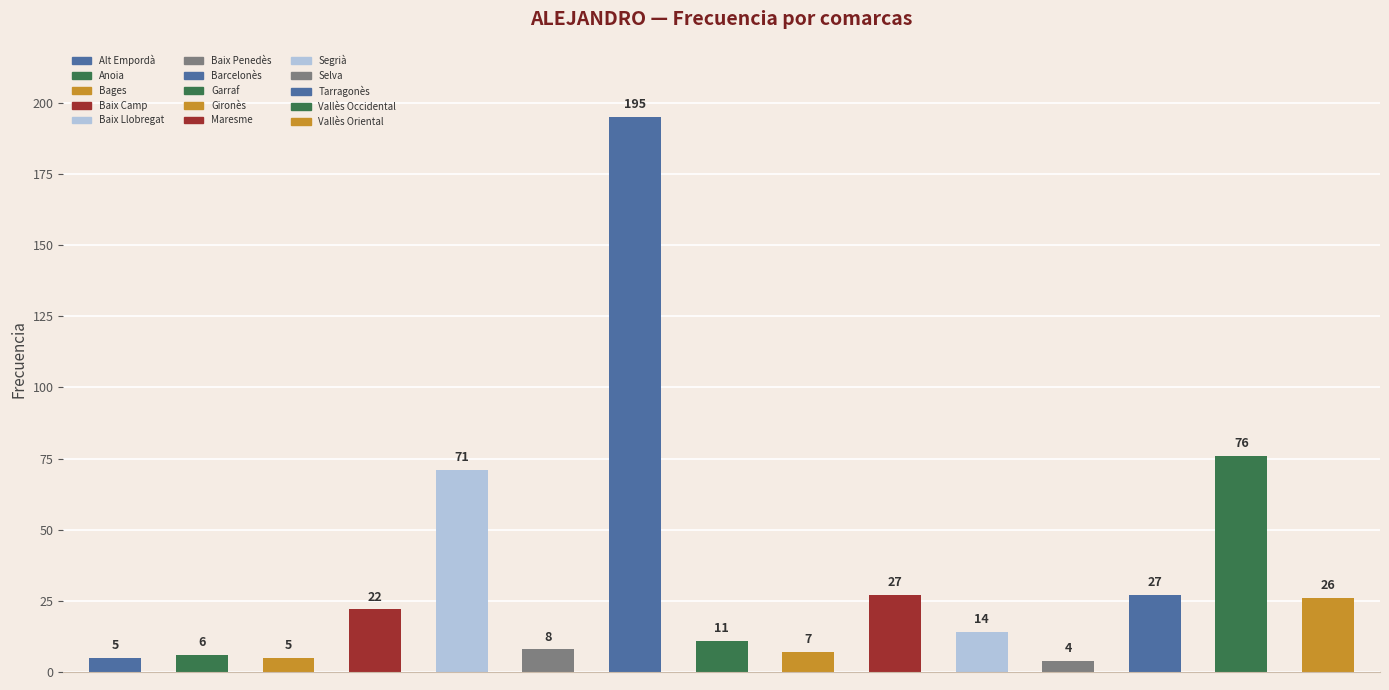

True or false: the data shows 195 at Barcelonès.

True